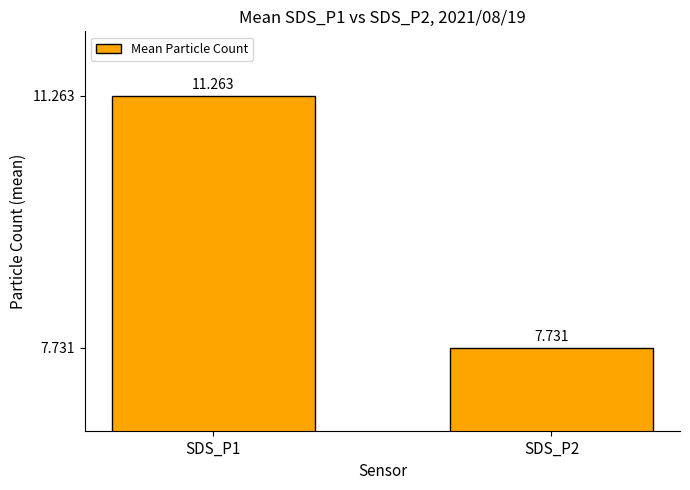

What is the value of the 1st bar from the left?

11.3